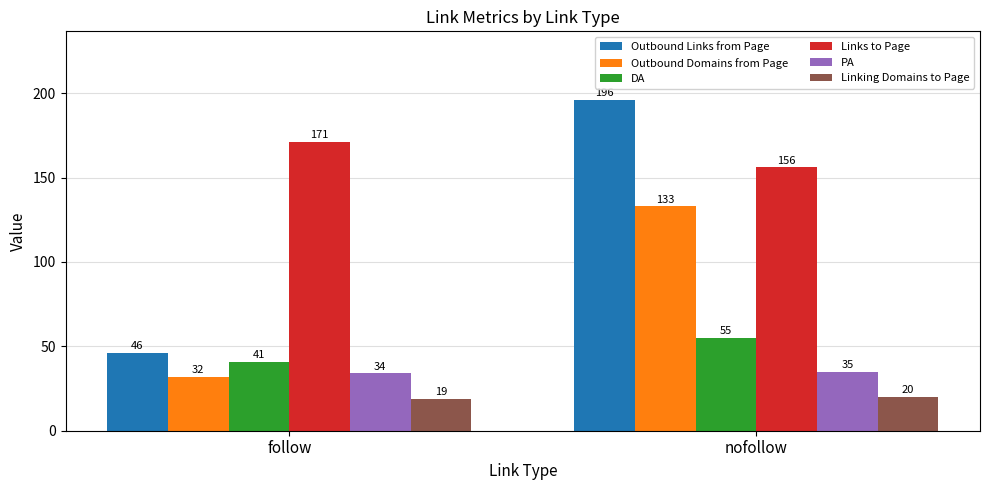

What position from the right is nofollow?

1